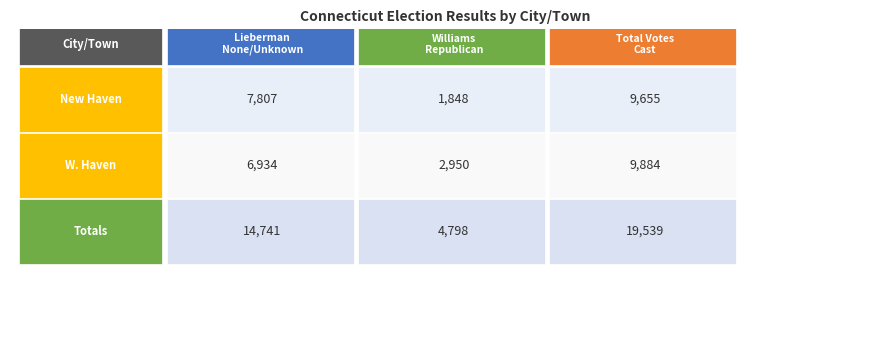

What is the smallest value displayed?

1848